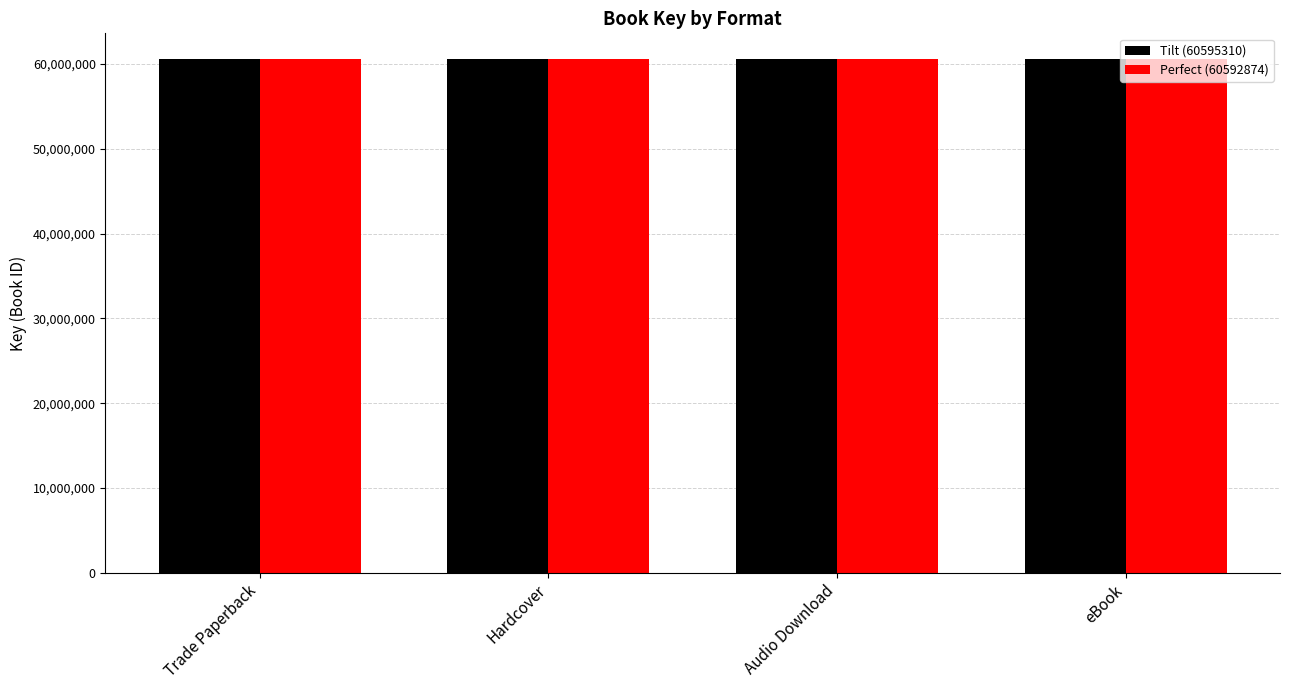

Reading left to right, transcribe all the data shown in this chart.

Tilt (60595310): 60595310	60595310	60595310	60595310
Perfect (60592874): 60592874	60592874	60592874	60592874